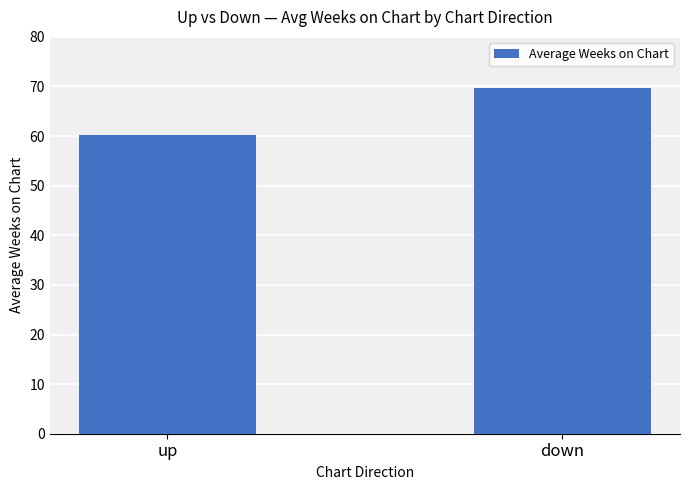

Are the bars horizontal?

No